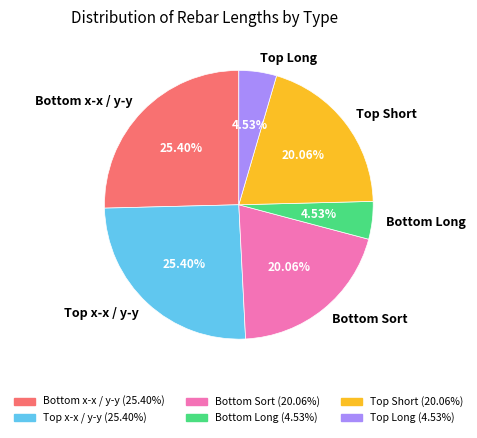

To the nearest percent, what is the difference between the largest and smallest slice percentages?

21%